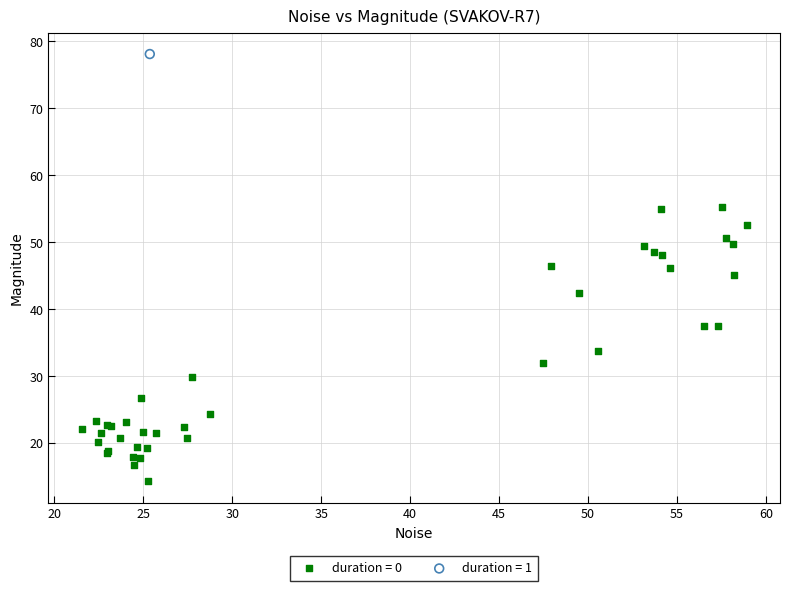

Which series reaches the minimum Y coordinate?

duration = 0